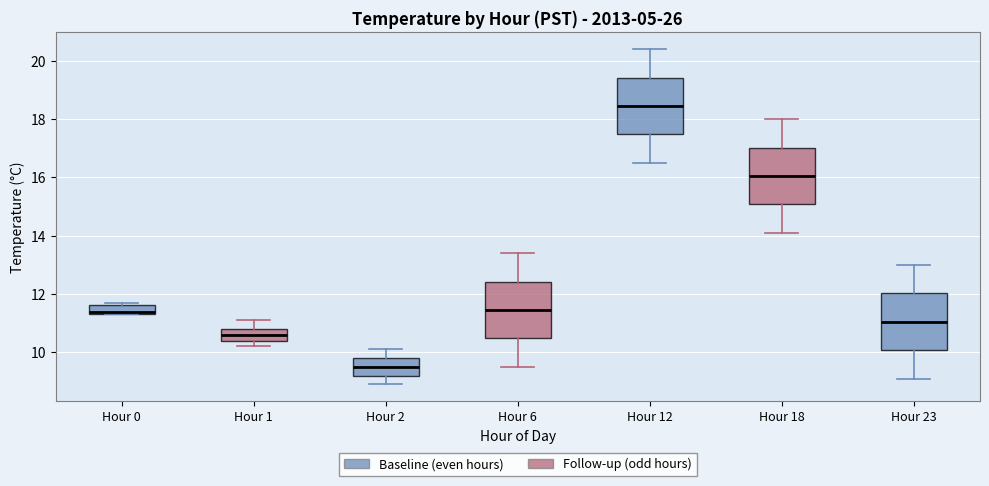

Where does the upper whisker of the box for Hour 12 end on the y-axis? The values are not printed on the chart, so give them approximately, as read against the axis.

20.4